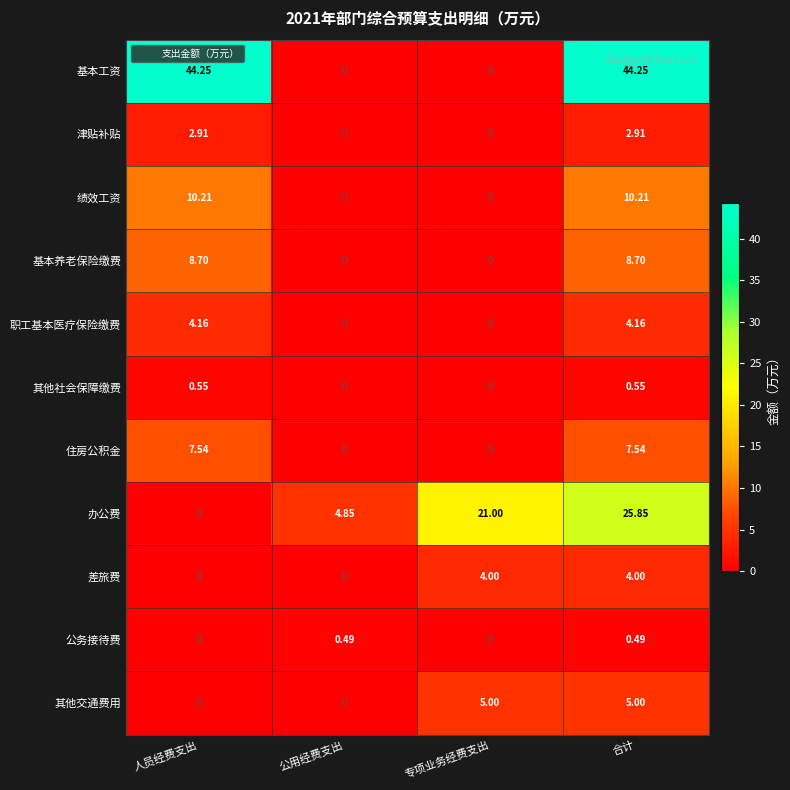

What is the spread (max minus min) of values at 合计?

43.8